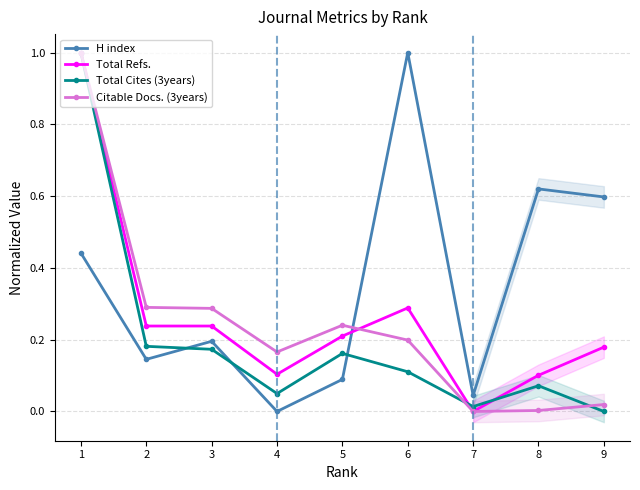

Which series has the largest total across all categories?

H index